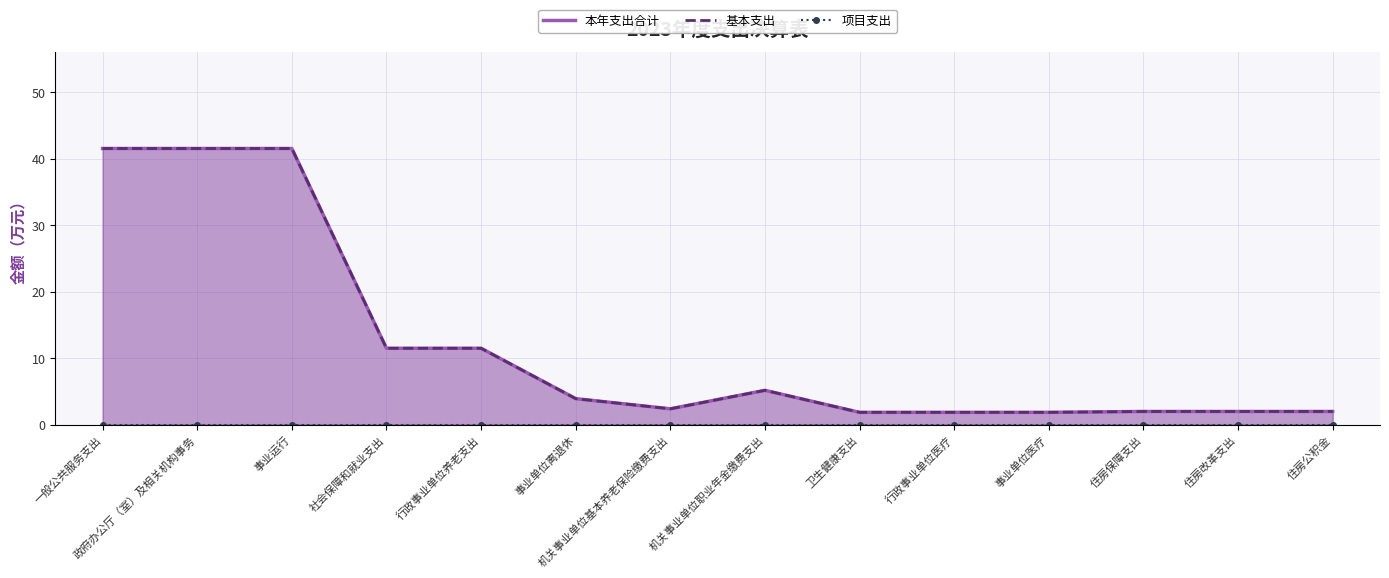

Which series has the largest range (max minus min)?

本年支出合计